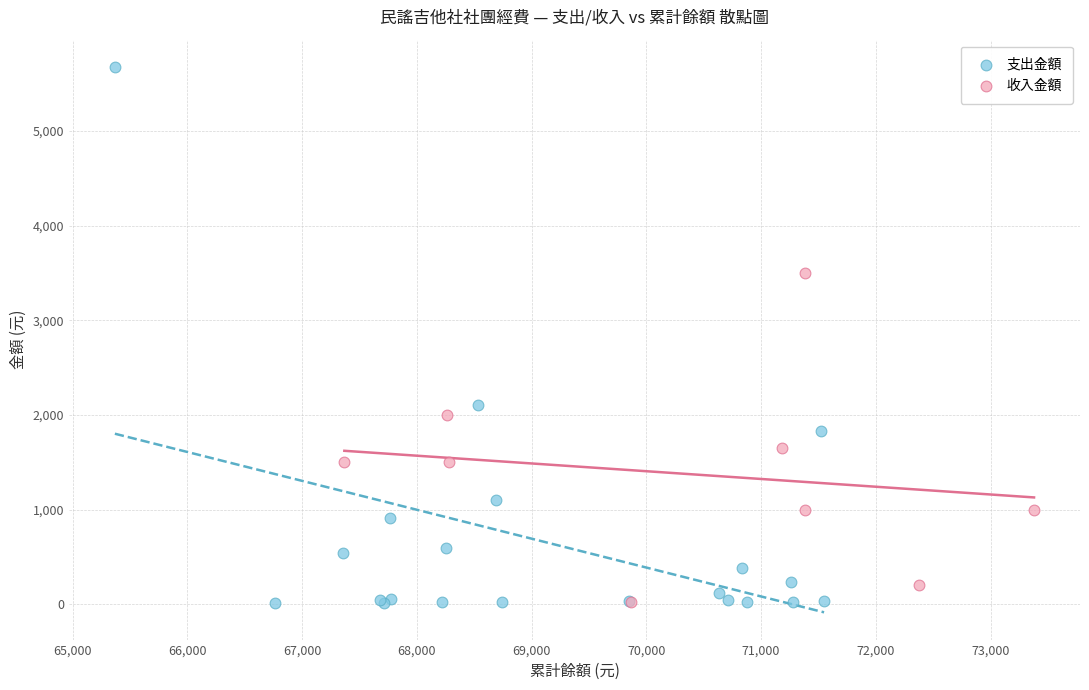

Which series has the largest Y range (max minus min)?

支出金額